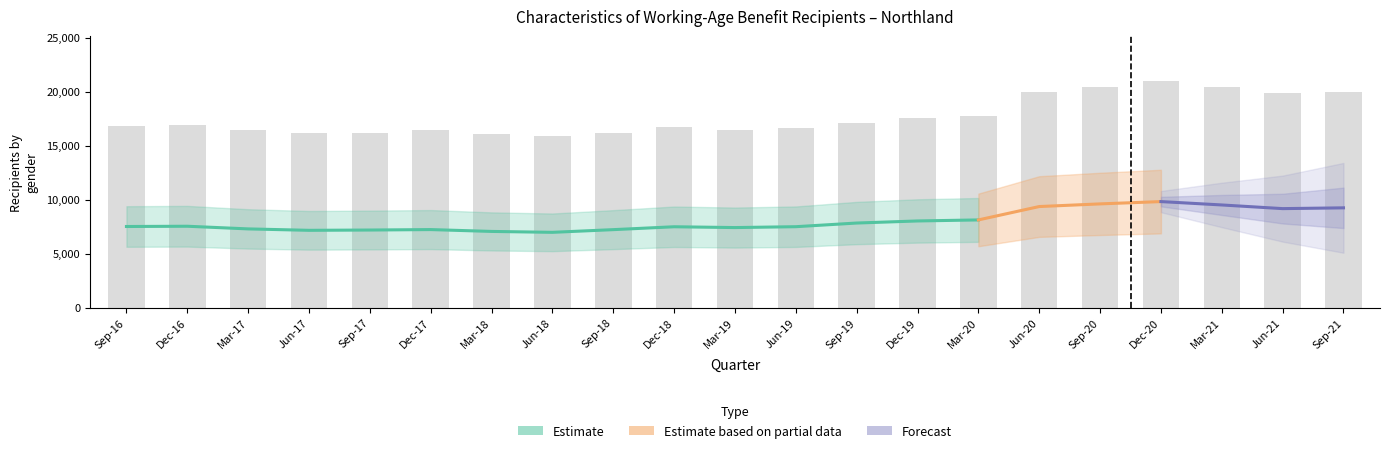

The value of Male at Sep-21 is 16361. True or false?

False